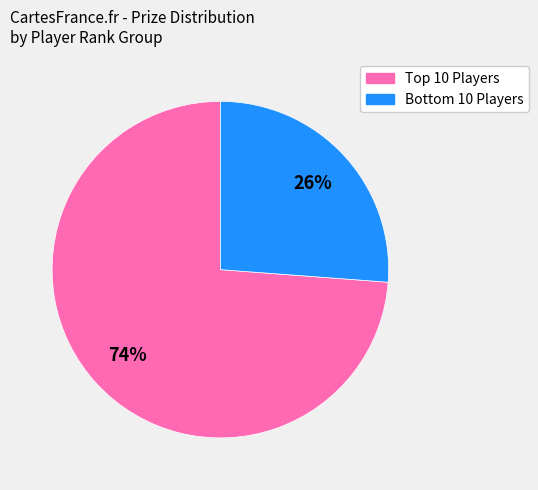

How many slices are in this pie chart?

2